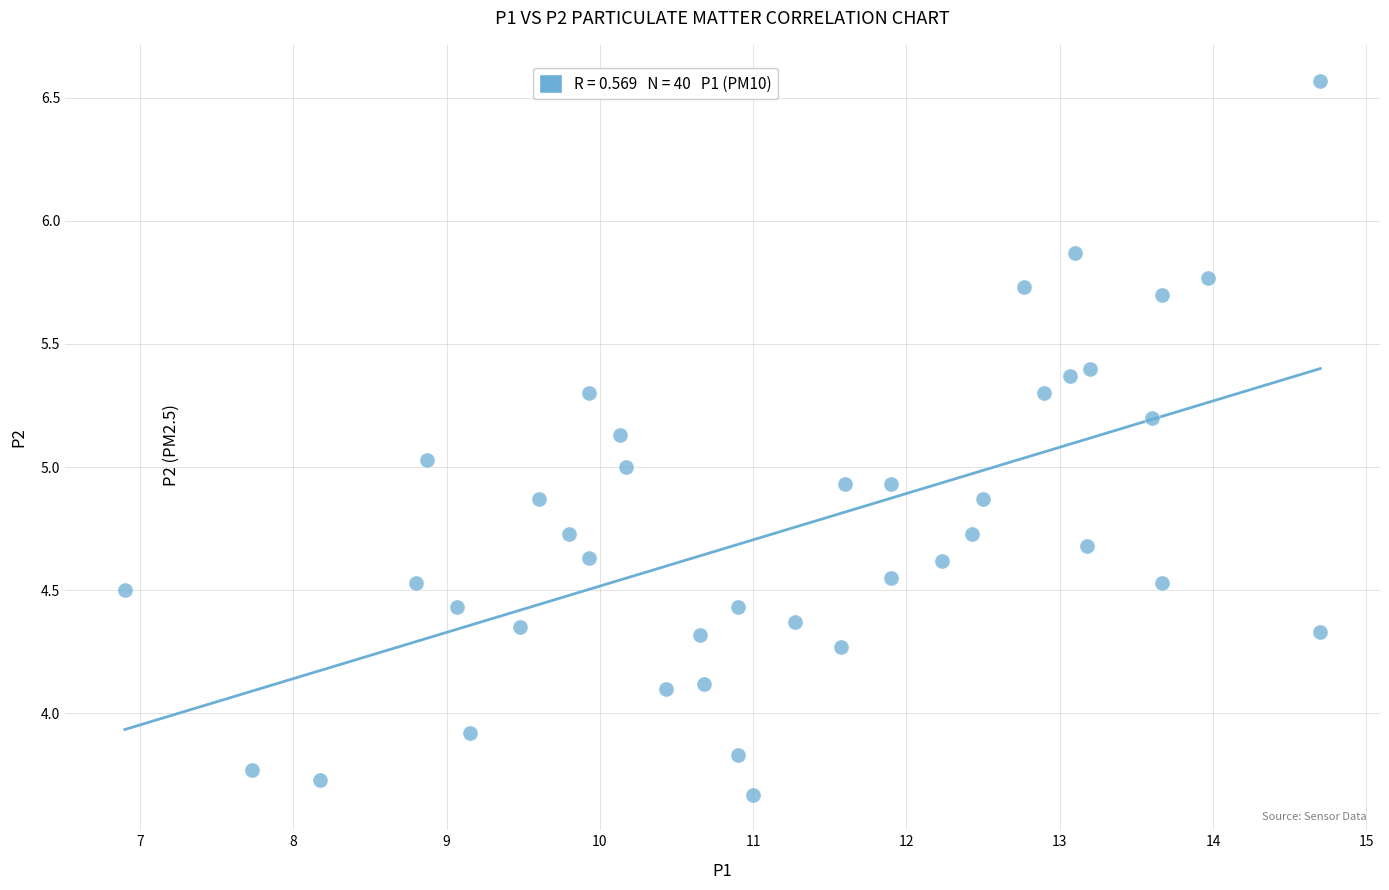

What is the range of Y values (max minus min)?

2.9